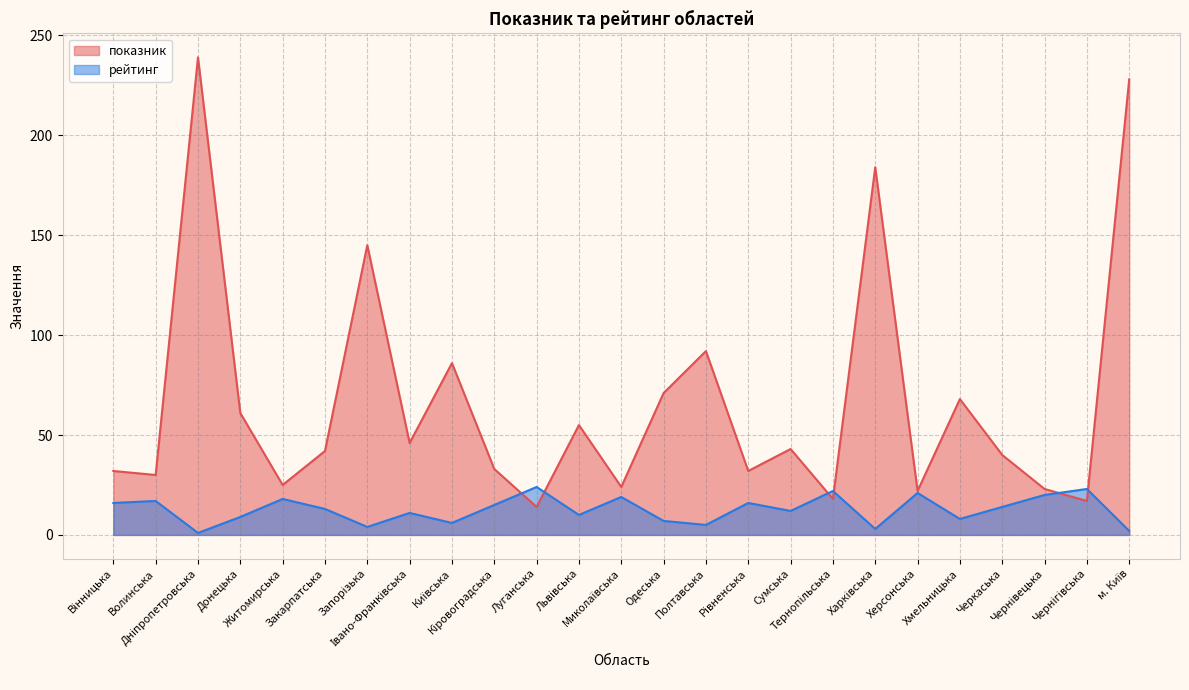

What is the label of the 23rd point from the left?

Чернівецька